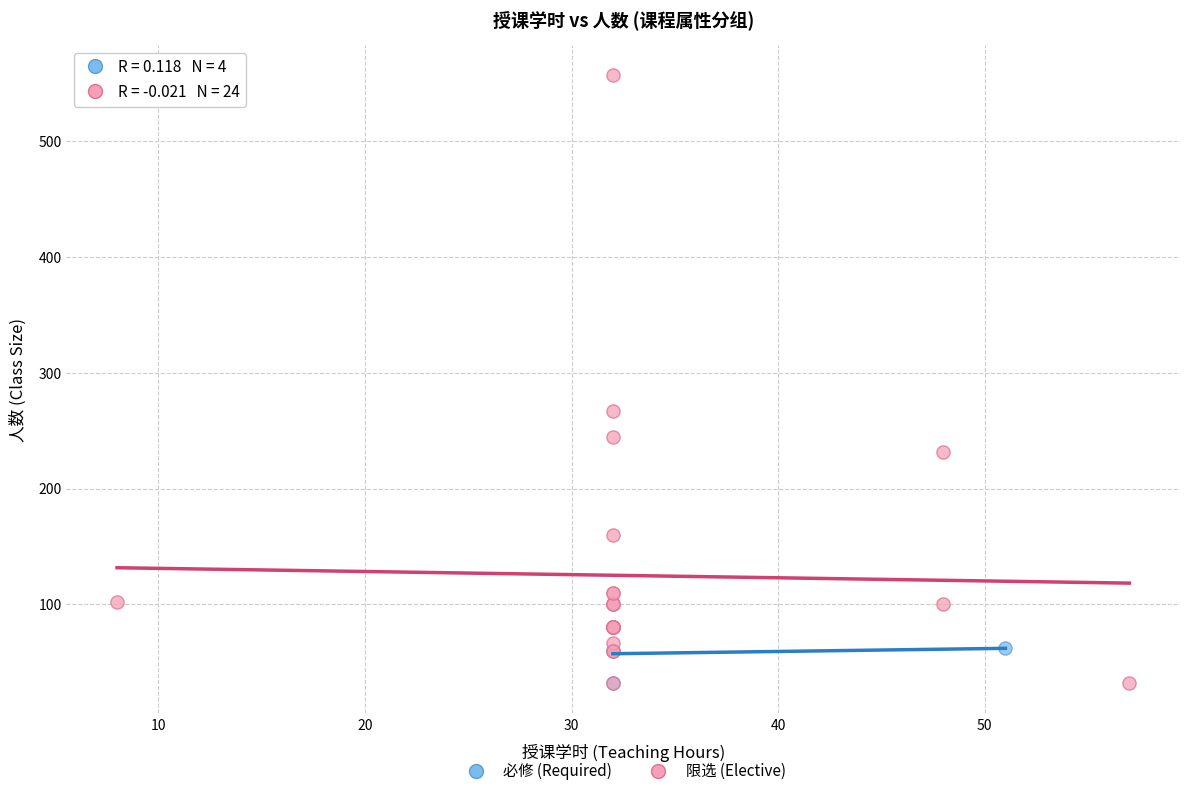

Which series has the widest spread of Y values?

限选 (Elective)